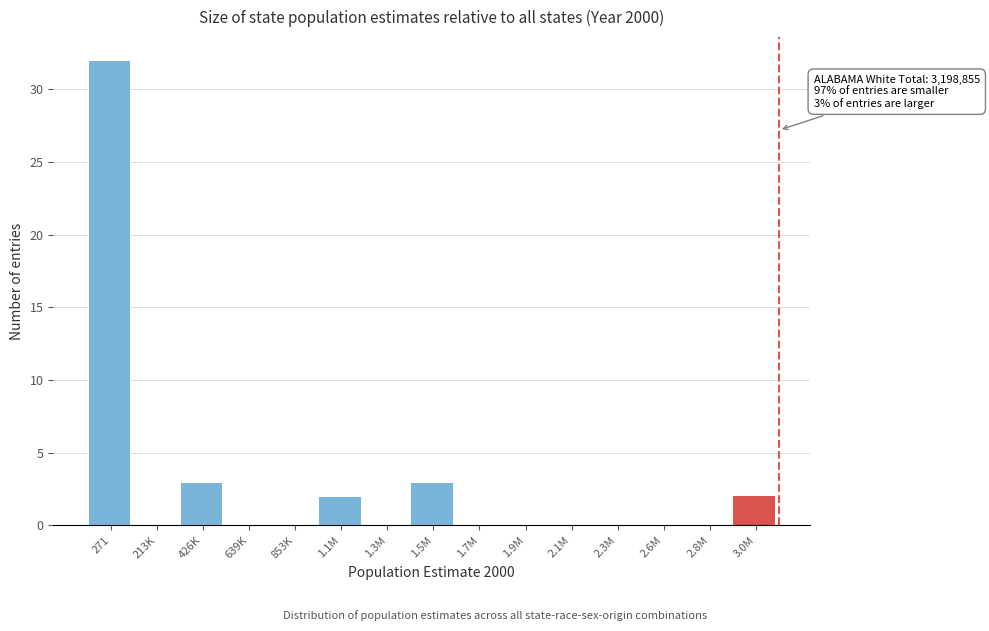

Reading left to right, list all the values displayed in this chart.

271=32	213K=0	426K=3	639K=0	853K=0	1.1M=2	1.3M=0	1.5M=3	1.7M=0	1.9M=0	2.1M=0	2.3M=0	2.6M=0	2.8M=0	3.0M=2